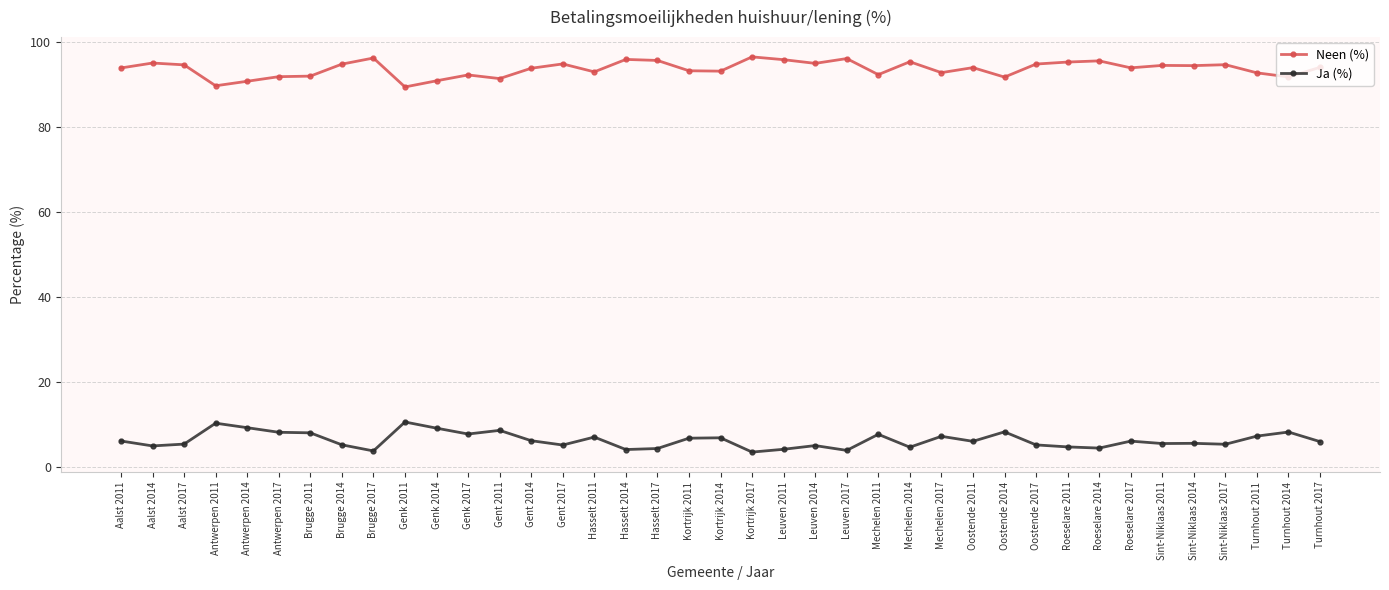

True or false: Ja (%) and Neen (%) cross at least once.

False